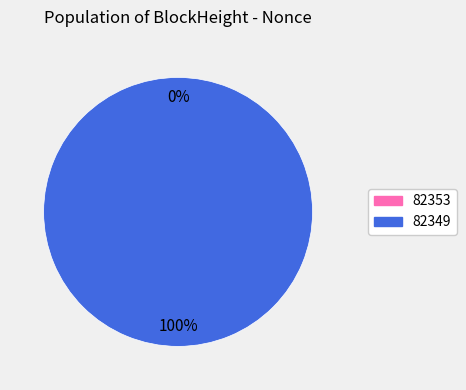

Which slice is the largest?

82349